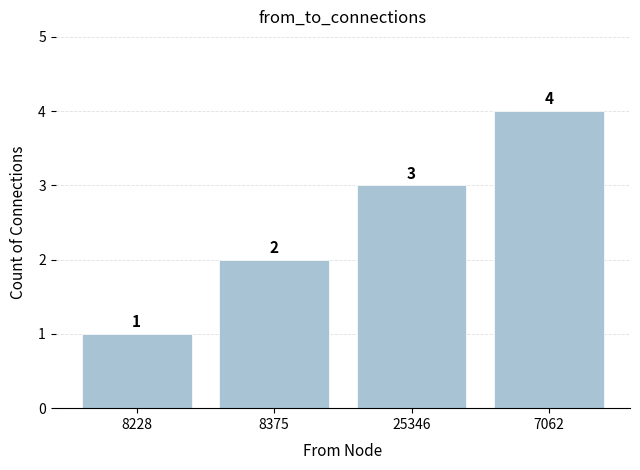

Reading left to right, what are all the values shown in this chart?

1	2	3	4